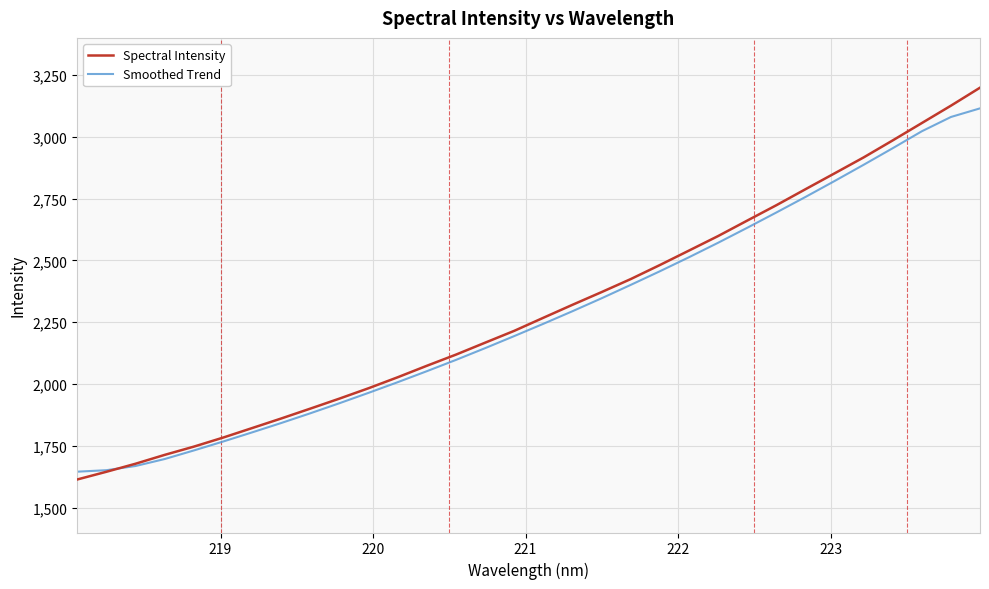

What is the highest value of the Spectral Intensity series?

3198.6